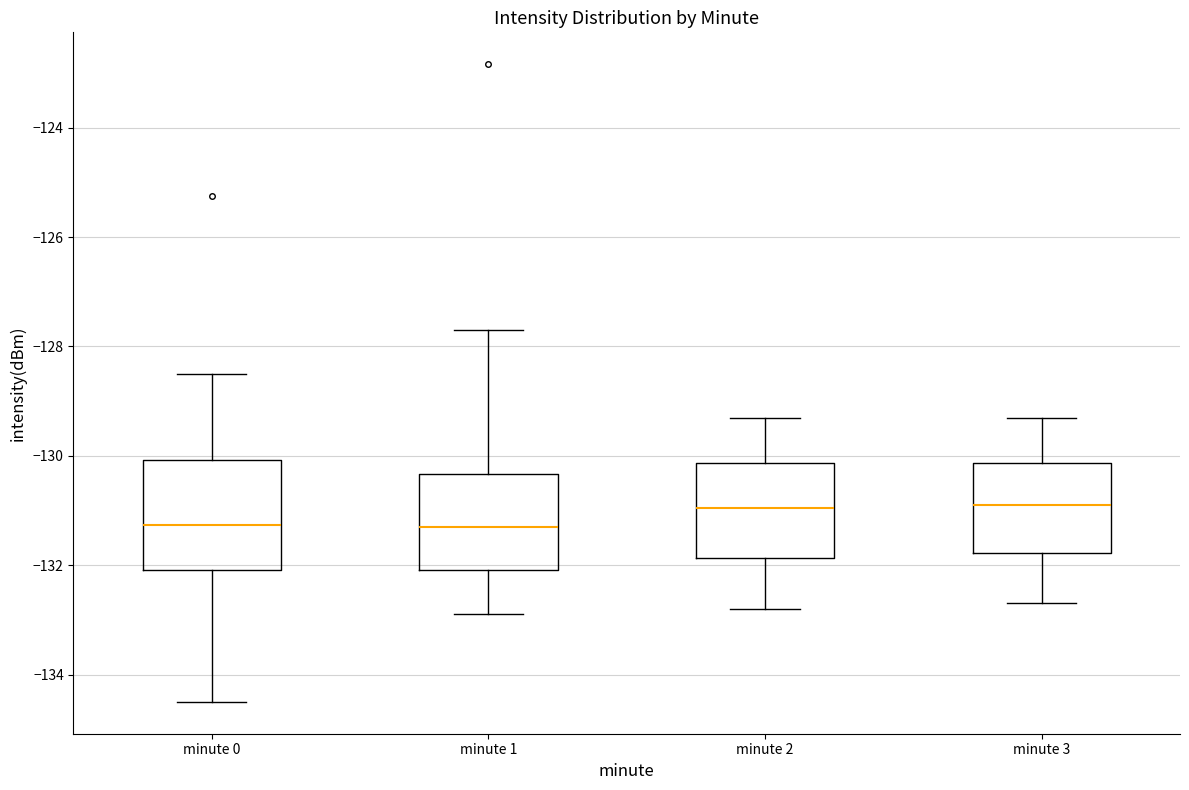

Comparing the boxes themselves (not the whiskers), which one is the tallest?

minute 0